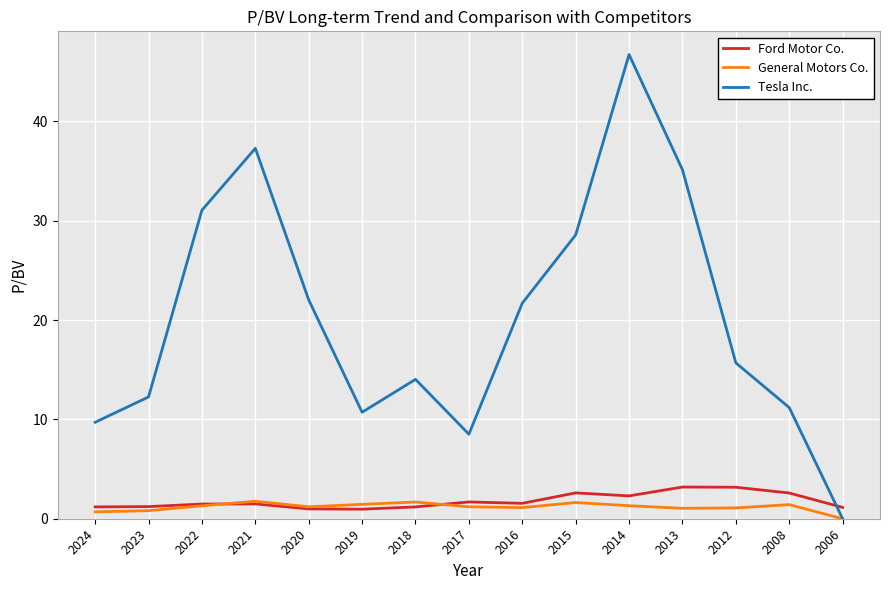

How many intersections are there between Ford Motor Co. and Tesla Inc.?

1